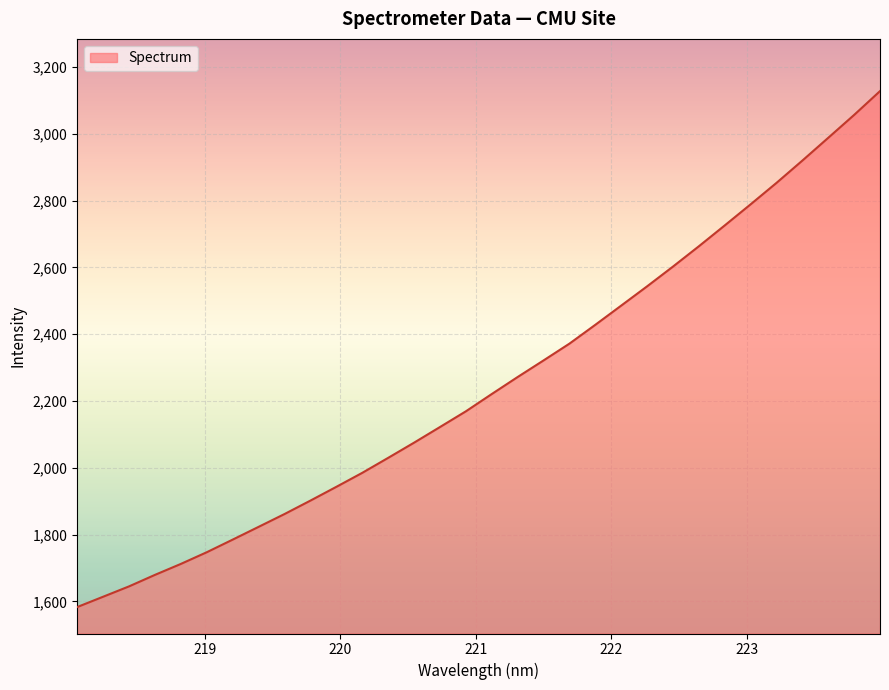

What is the minimum value shown in the chart?

1582.8